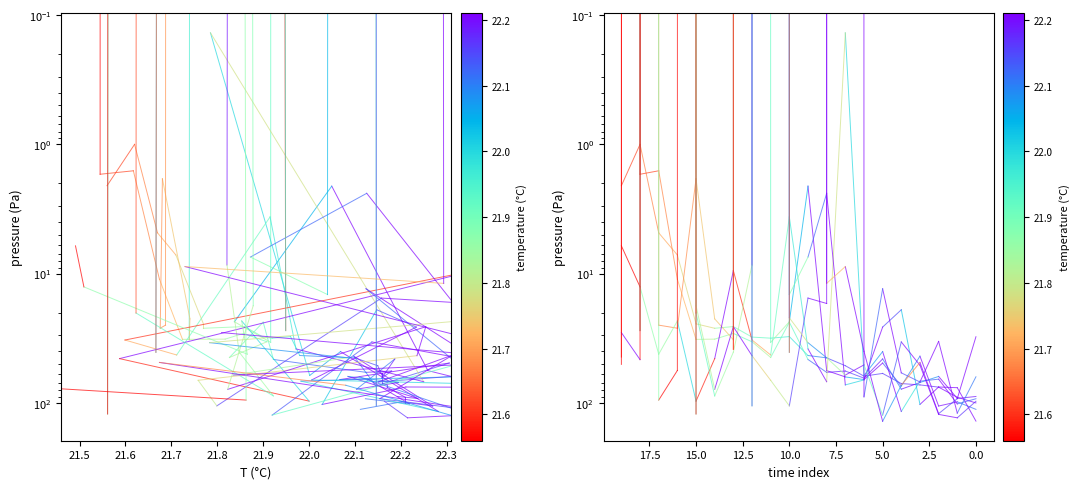

Which category has the lowest value in the temperature series?

21.5